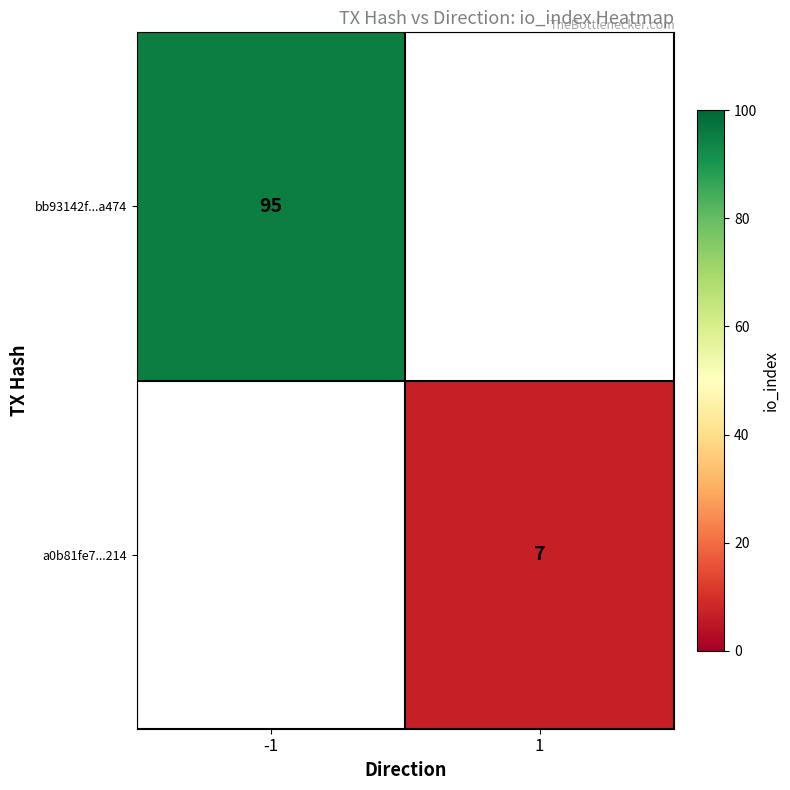

The value of a0b81fe7...214 at 1 is 12. True or false?

False